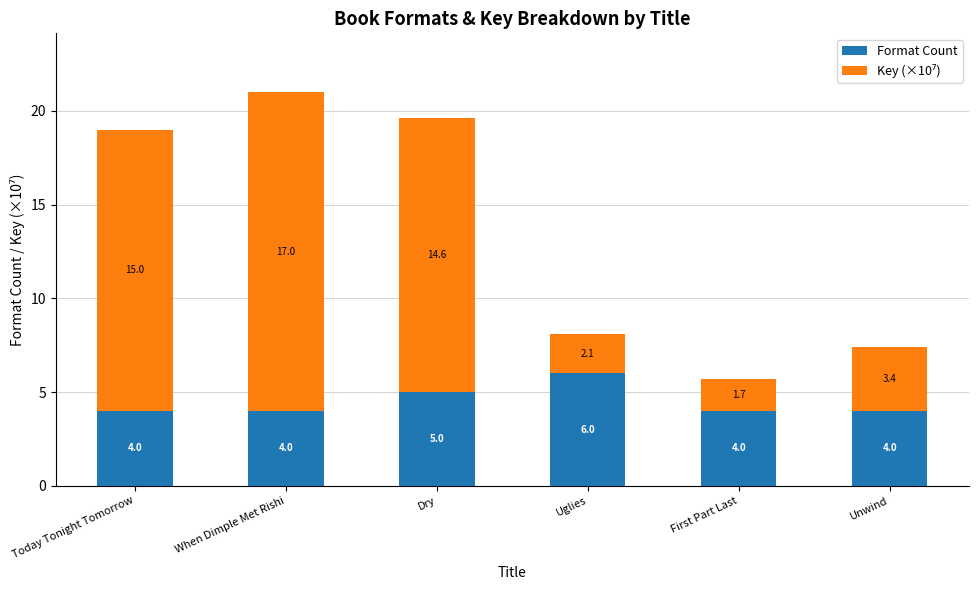

How many categories are shown in the chart?

6